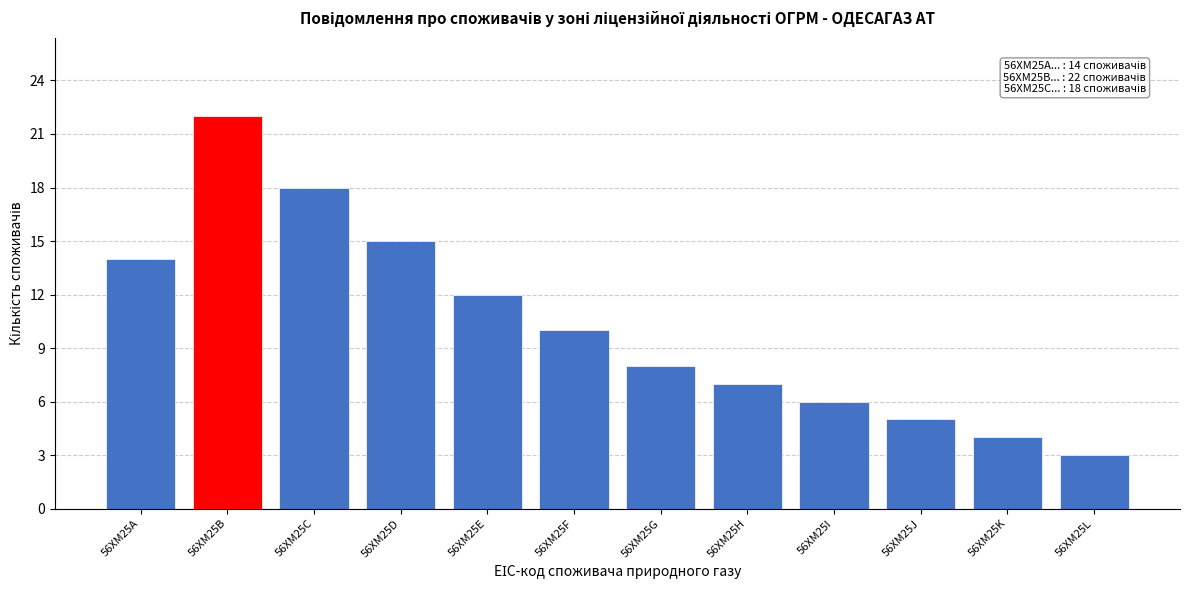

Reading left to right, what are all the values shown in this chart?

56XM25A=14	56XM25B=22	56XM25C=18	56XM25D=15	56XM25E=12	56XM25F=10	56XM25G=8	56XM25H=7	56XM25I=6	56XM25J=5	56XM25K=4	56XM25L=3